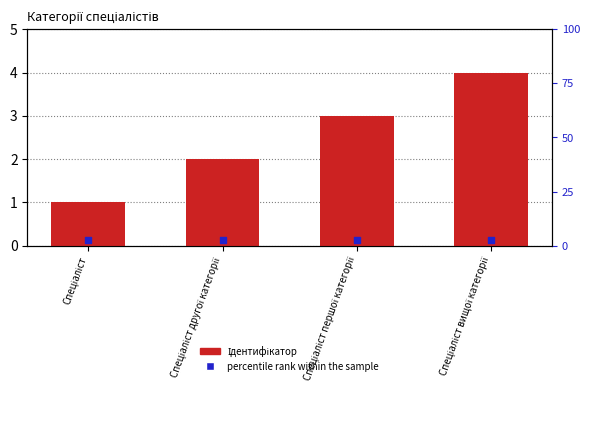

At which category is the sum across all series the highest?

Спеціаліст вищої категорії